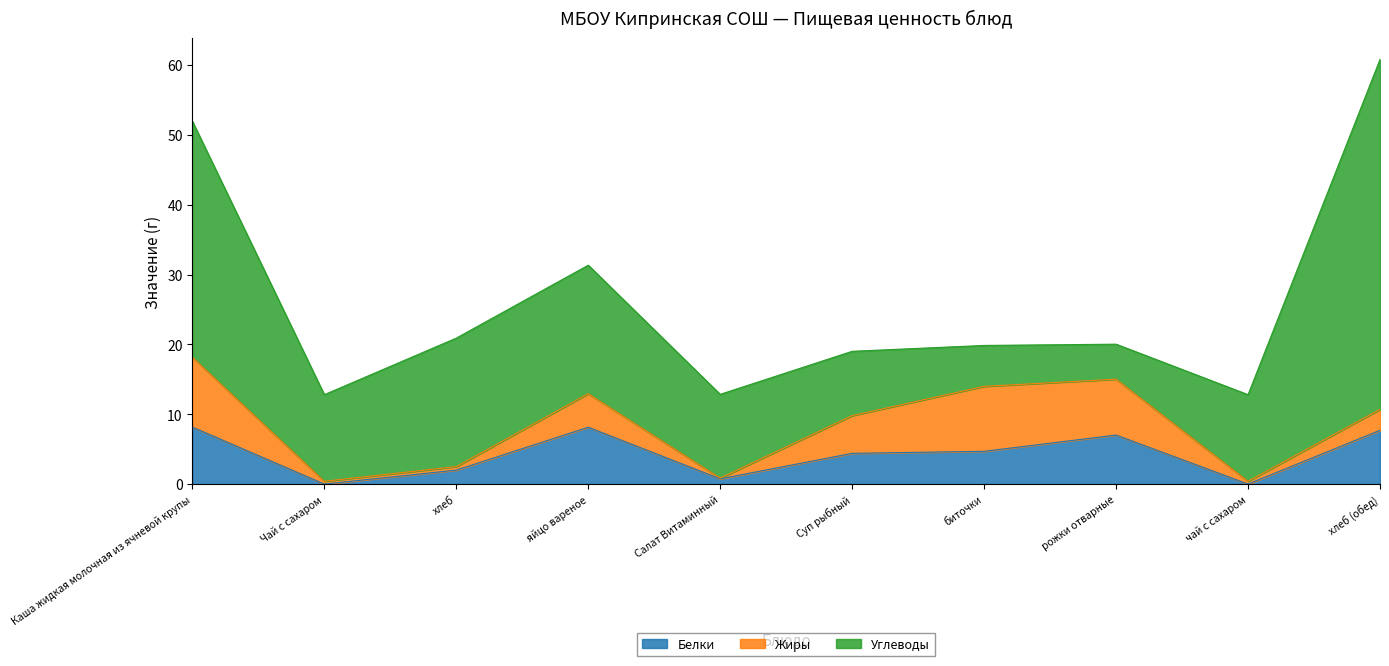

Which series ends up on top after the final intersection of Углеводы and Жиры?

Углеводы